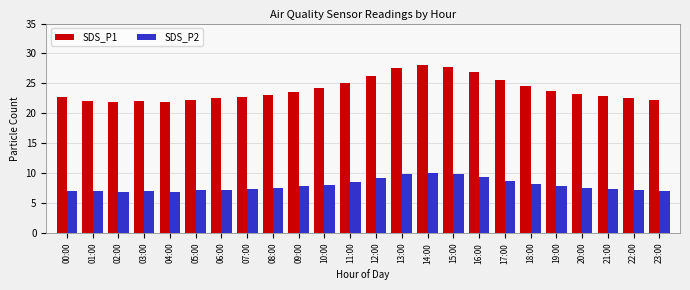

Is the value of SDS_P1 at 13:00 greater than the value of SDS_P2 at 03:00?

Yes